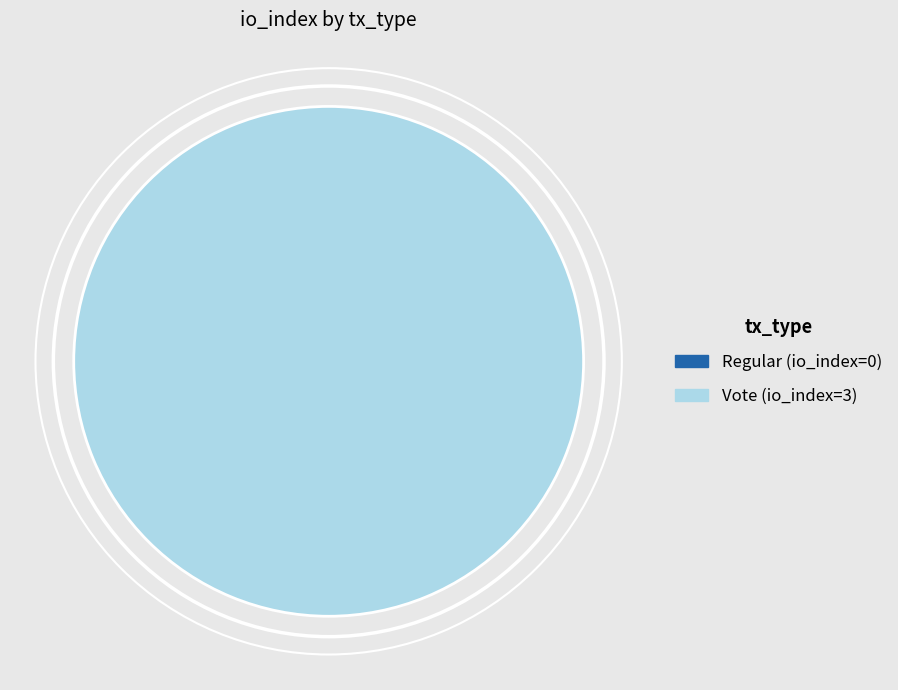

Does Vote (io_index=3) represent more than half of the total?

Yes